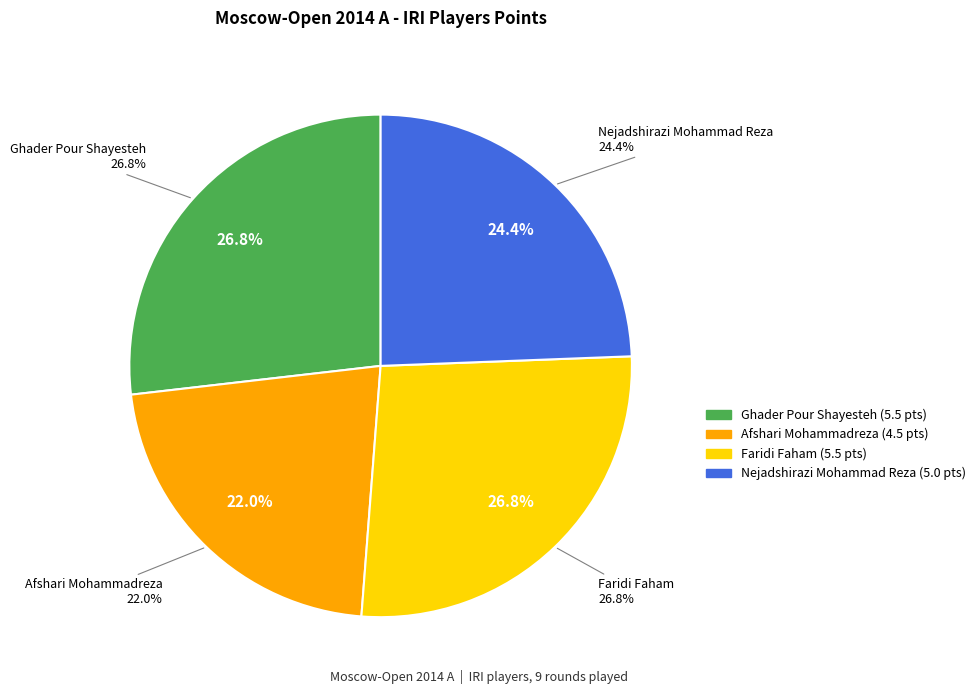

What is the largest slice in the pie chart?

Ghader Pour Shayesteh